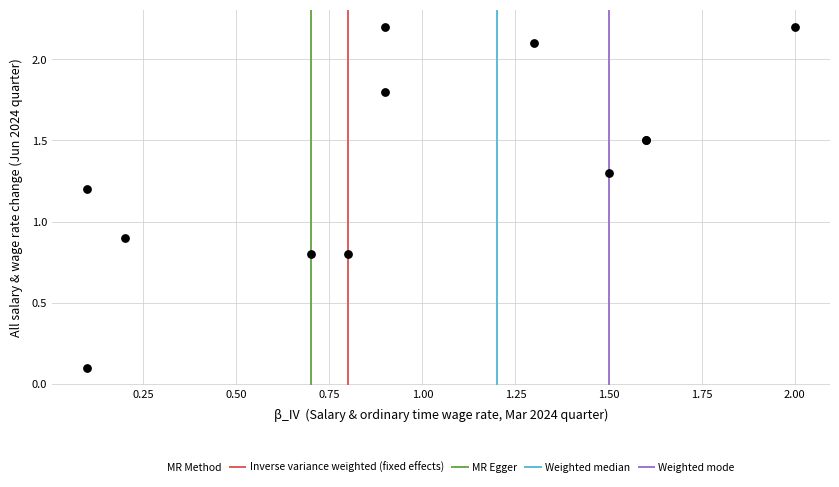

What Y value in the scatter plot is closest to 1?

0.9